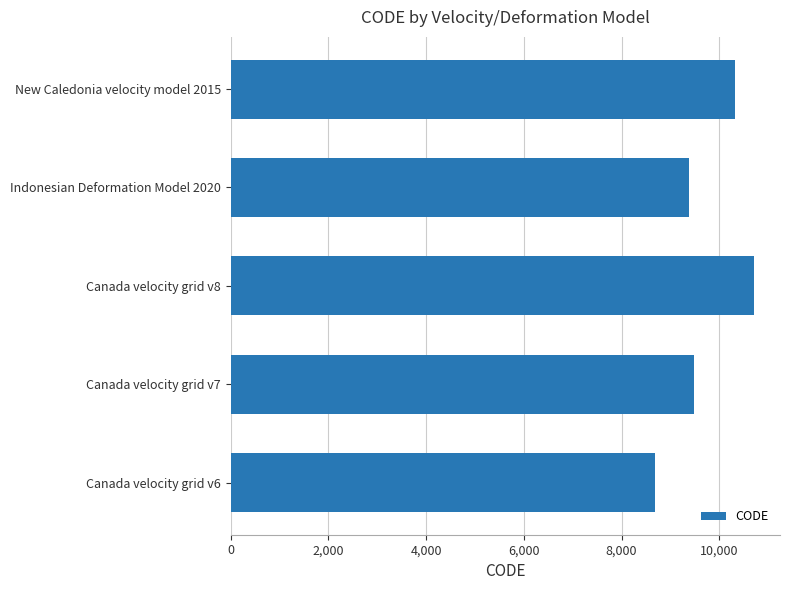

The chart shows a value of 9375 at Indonesian Deformation Model 2020. True or false?

True